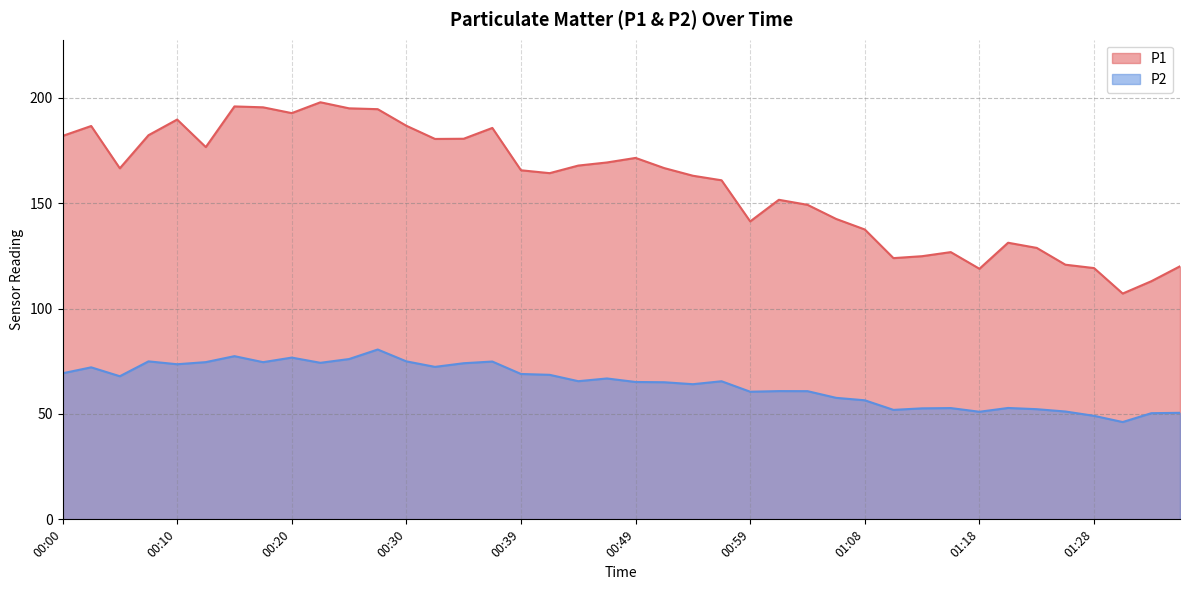

True or false: P1 and P2 intersect in this chart.

False